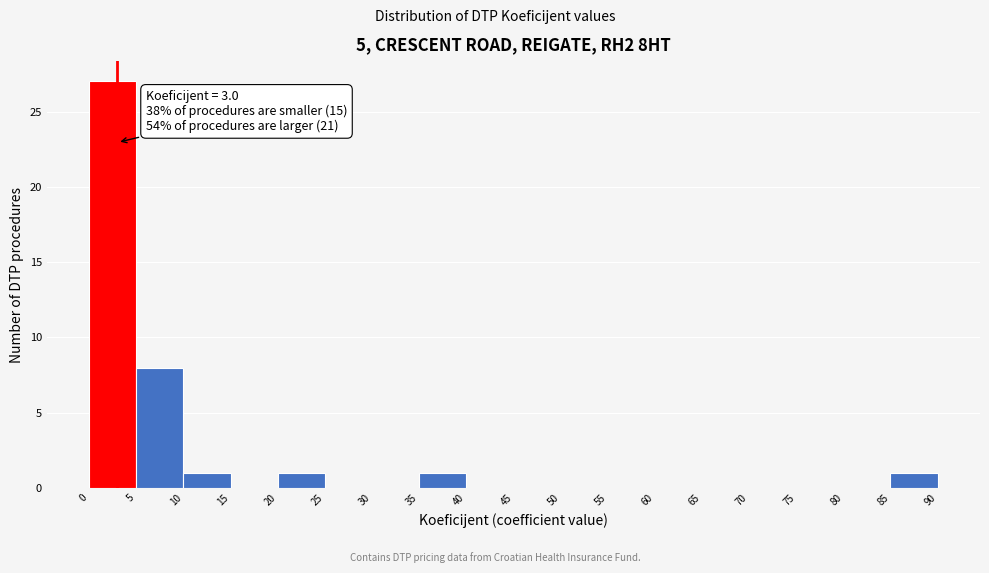

Over which range of the x-axis is the bar tallest?

0 to 5